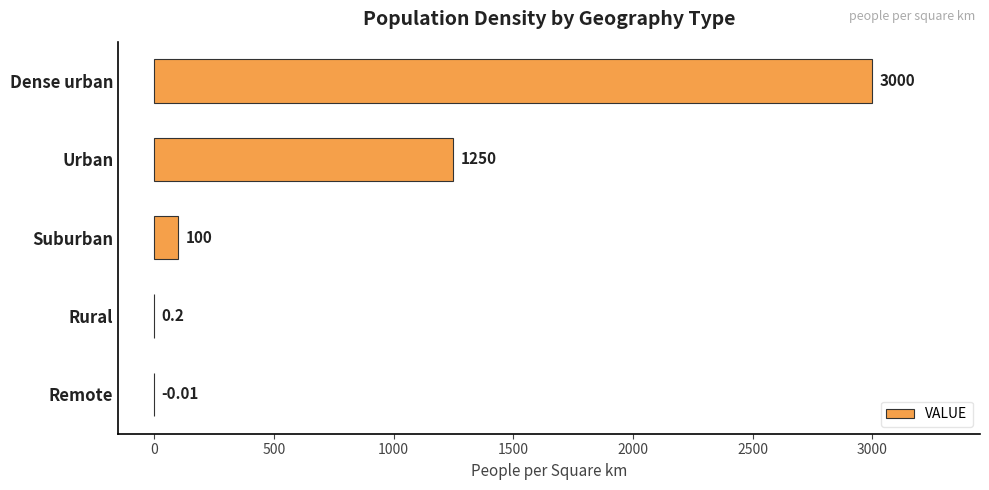

What is the sum of the values at Urban and Dense urban?

4250.0